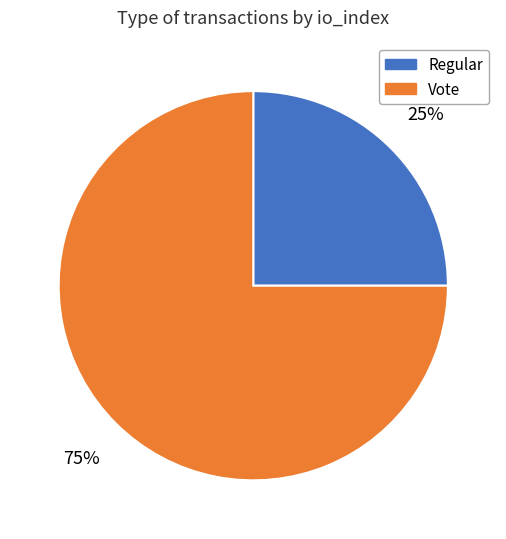

Which slice represents more than half of the pie?

Vote